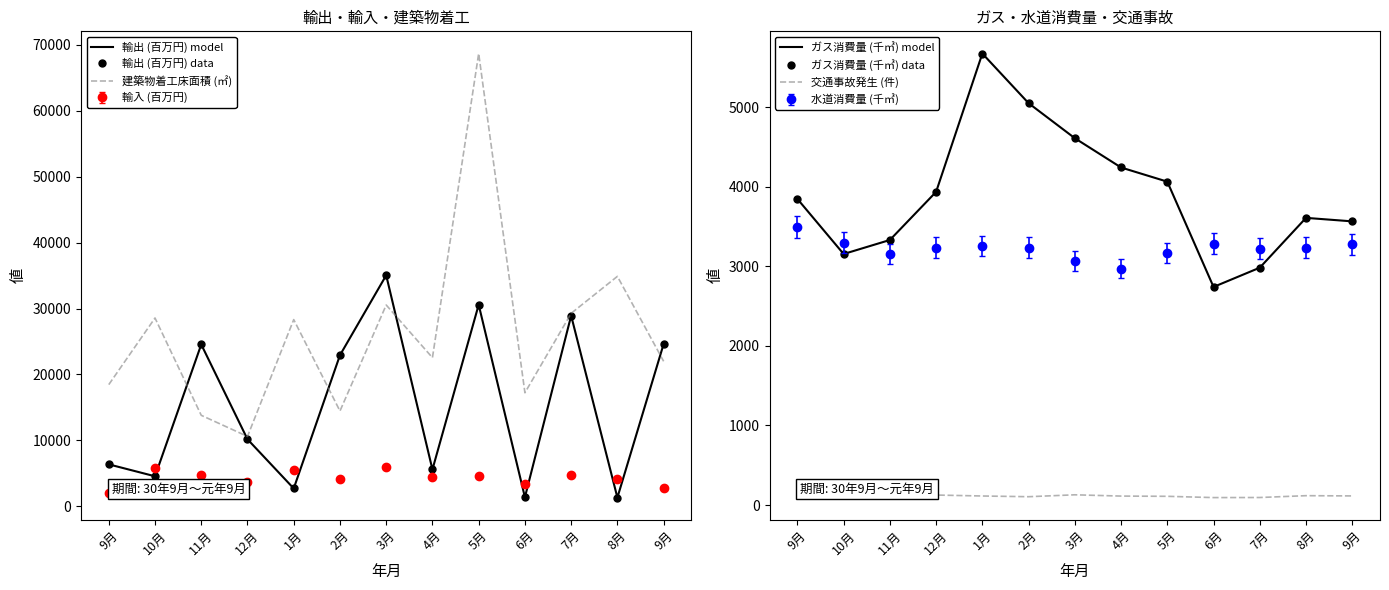

Rank the categories by ガス消費量 (千㎥) data value from highest to lowest.

1月, 2月, 3月, 4月, 5月, 12月, 9月, 8月, 9月, 11月, 10月, 7月, 6月